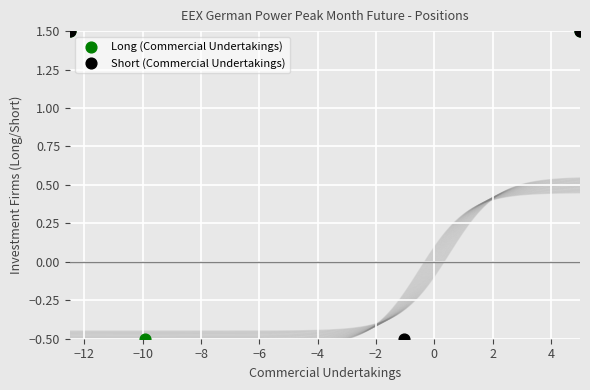

What are all the series names shown in the legend?

Long (Commercial Undertakings), Short (Commercial Undertakings)